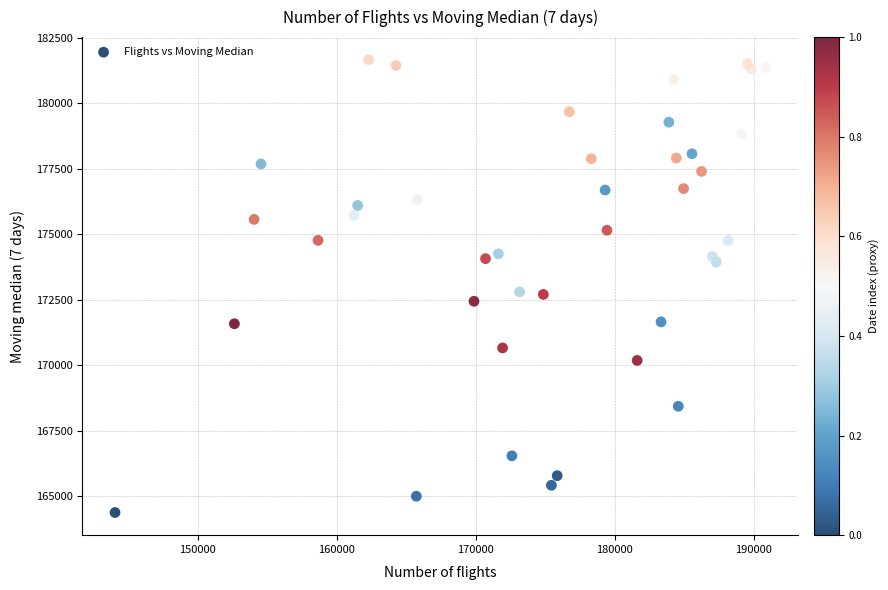

What is the range of Y values (max minus min)?

17292